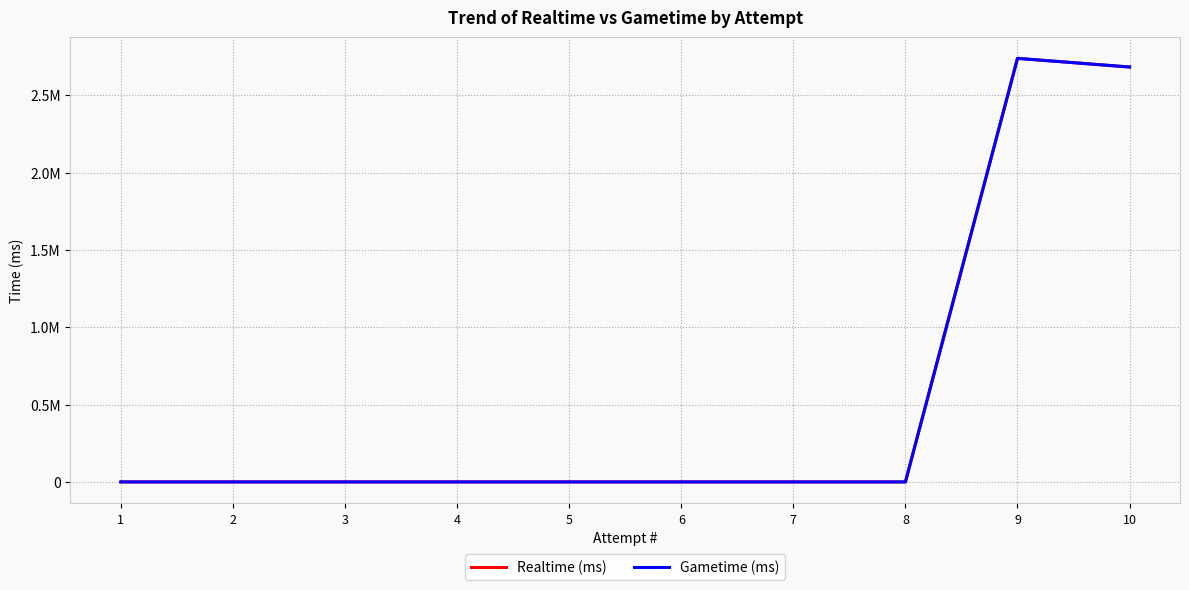

Is this an area chart (filled region under the line)?

No